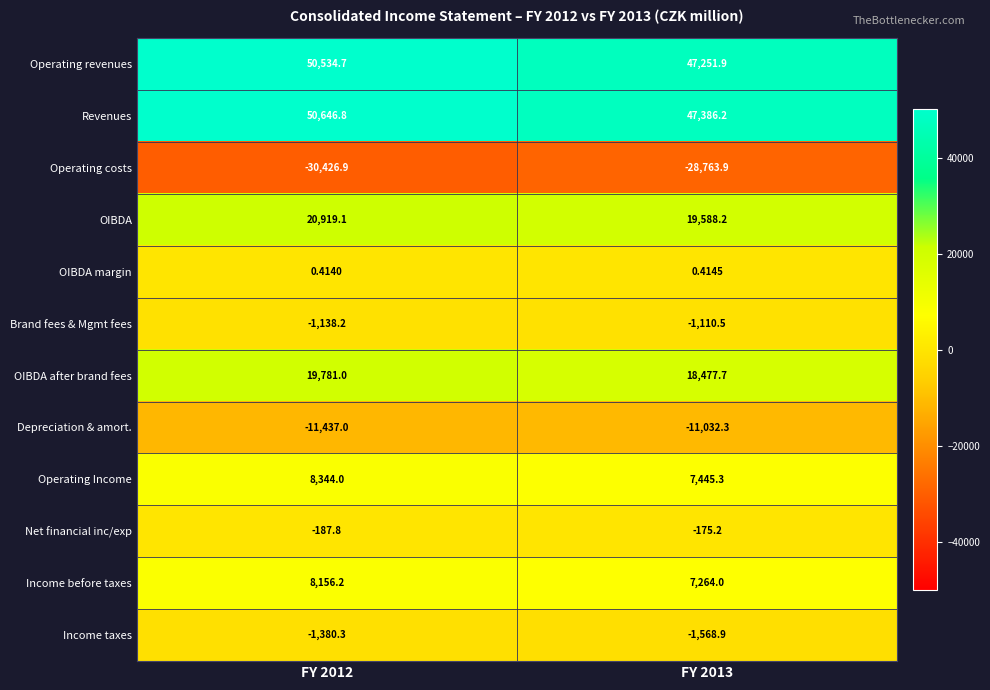

How many distinct data groups are displayed?

12